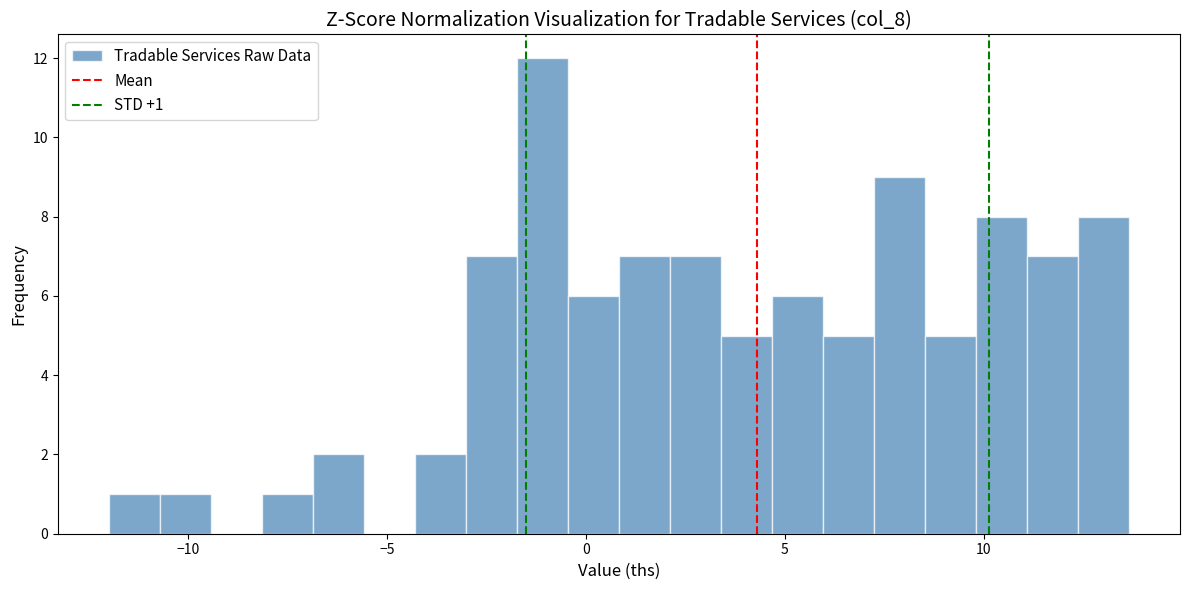

Read against the x-axis, roughly where is the centre of the tallest bar?

-1.0